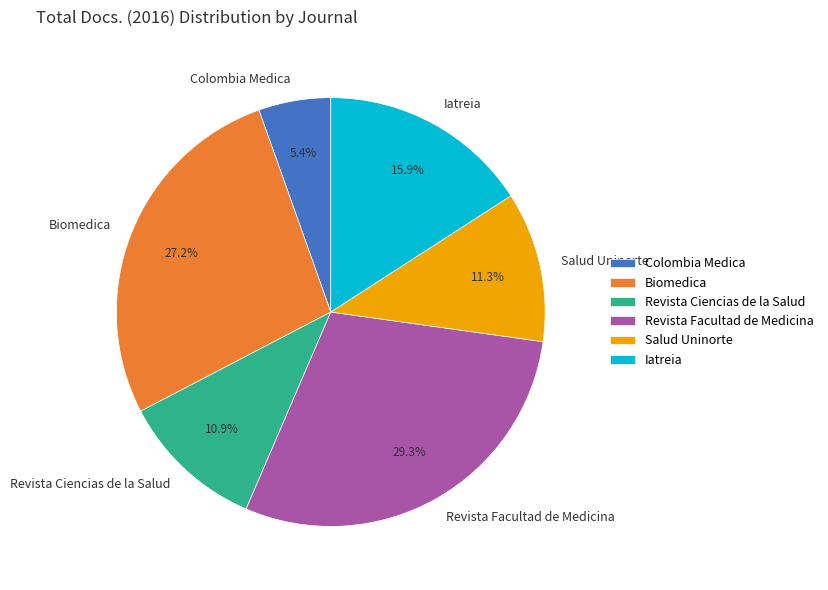

To the nearest percent, what is the difference between the Revista Facultad de Medicina and Colombia Medica slice percentages?

24%